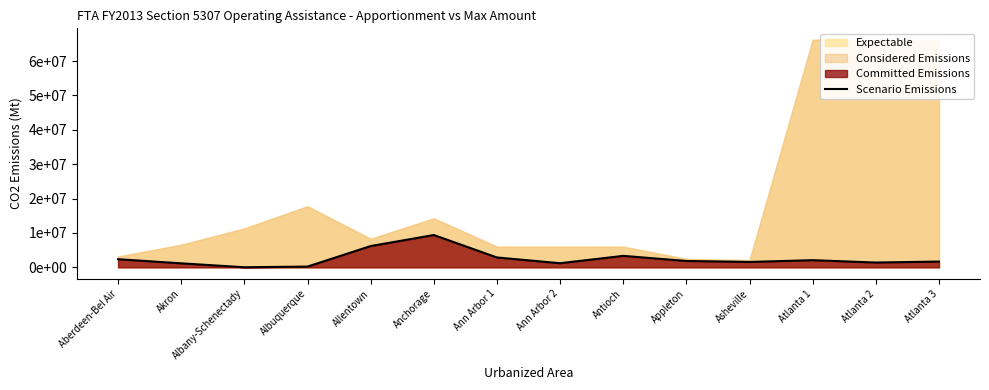

What is the sum of the values at Atlanta 2 and Ann Arbor 2?

2592943.2